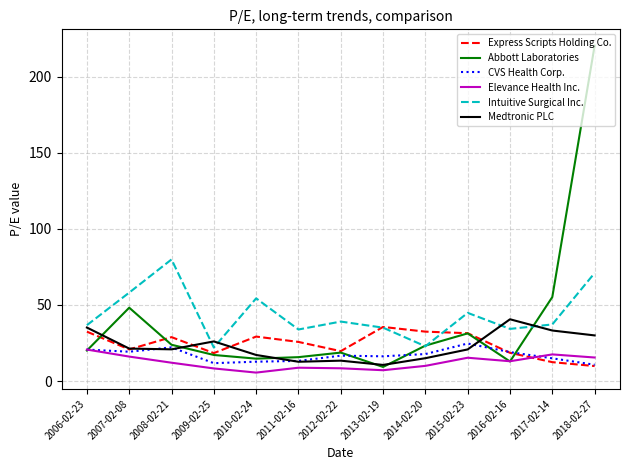

Between 2010-02-24 and 2018-02-27, which series saw the biggest shift?

Abbott Laboratories